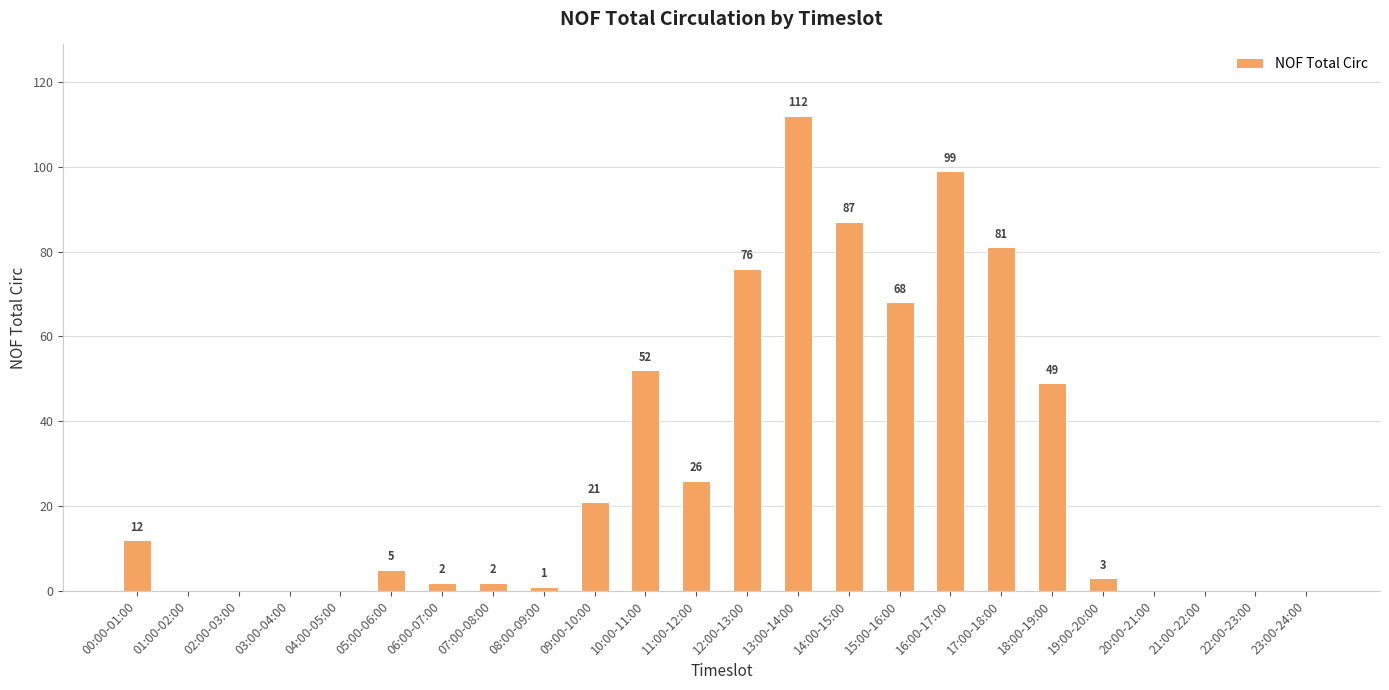

Reading left to right, list all the values displayed in this chart.

12	0	0	0	0	5	2	2	1	21	52	26	76	112	87	68	99	81	49	3	0	0	0	0